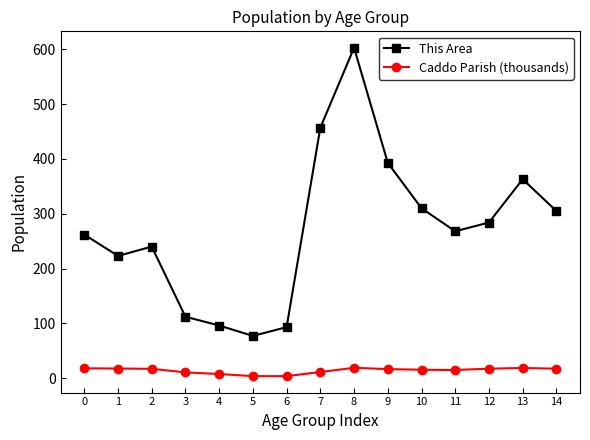

True or false: This Area has more than 2 points higher than both neighbors.

True